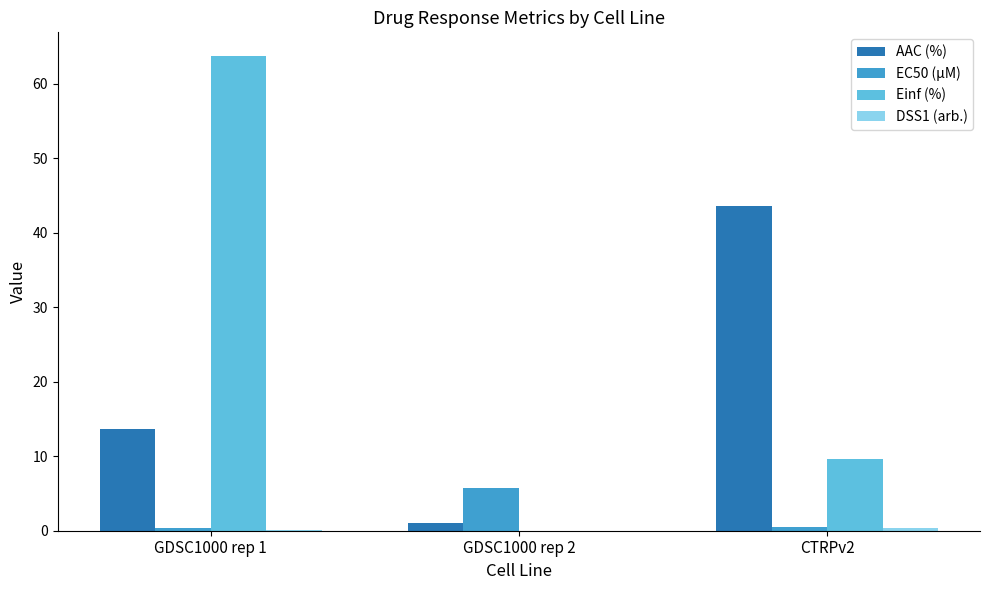

How many data points in Einf (%) are above 9?

2